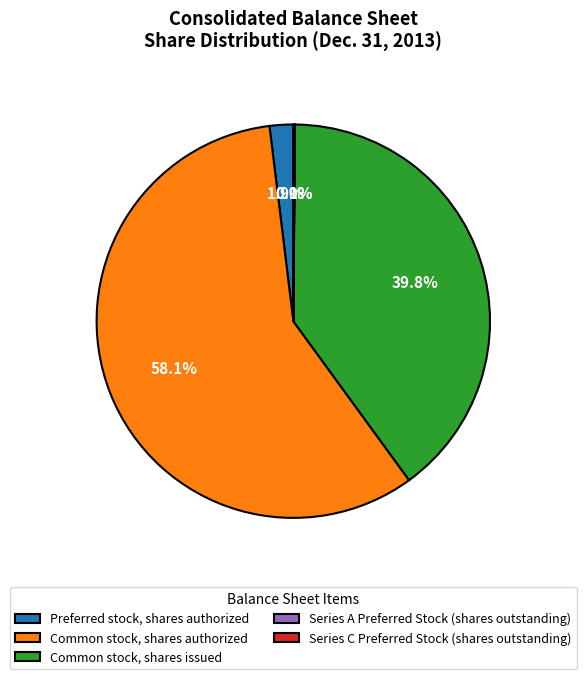

To the nearest percent, what is the difference between the Common stock, shares issued and Preferred stock, shares authorized slice percentages?

38%